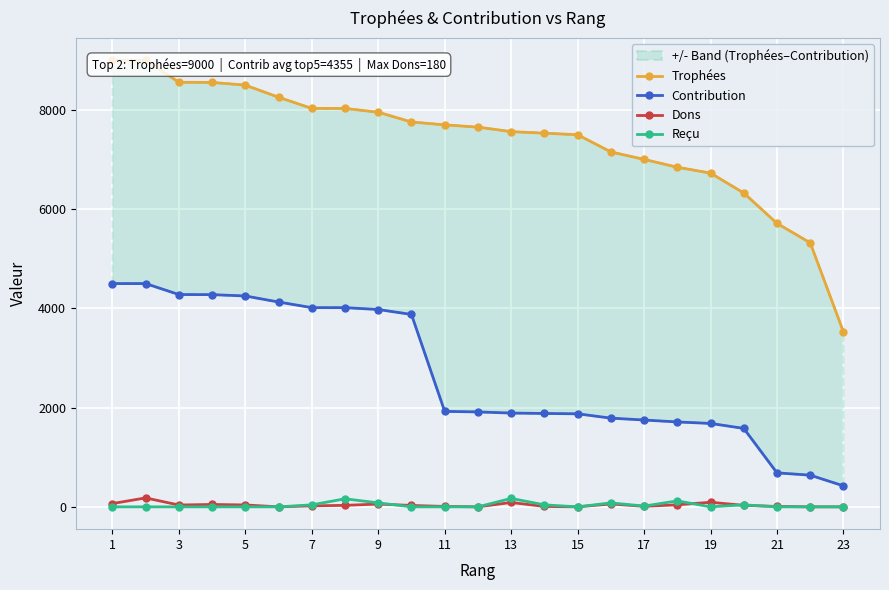

True or false: Reçu has more than 0 points higher than both neighbors.

True